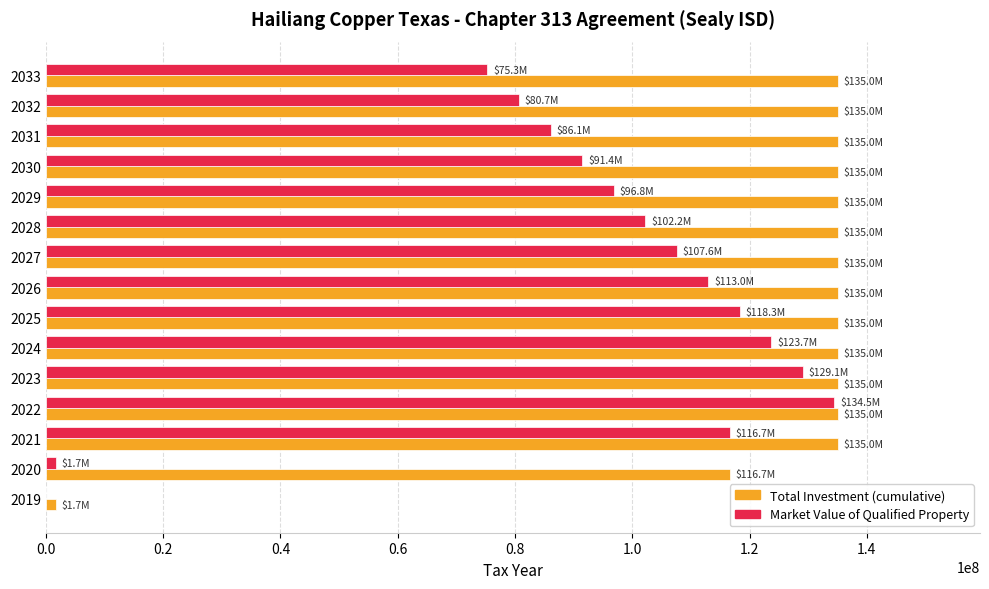

What is the maximum value shown in the chart?

135000000.0